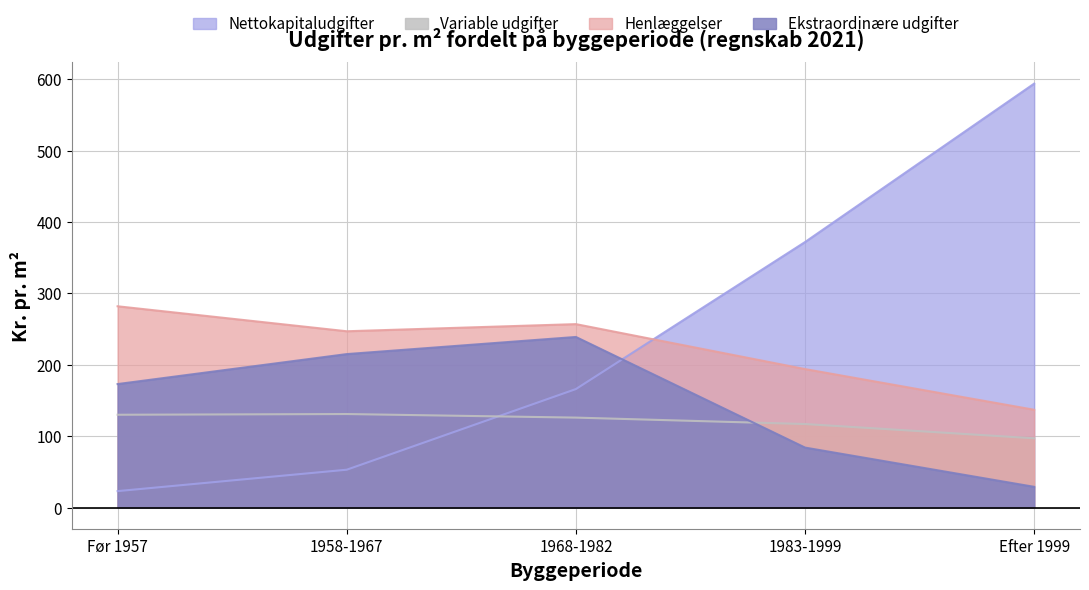

At which label does Ekstraordinære udgifter reach its minimum?

Efter 1999